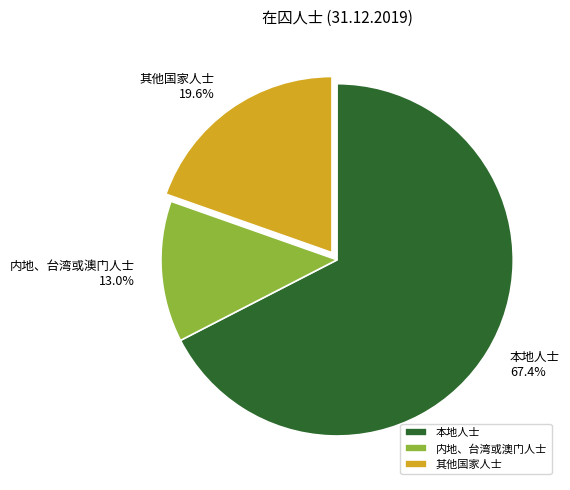

Is it true that 其他国家人士 is 20% of the pie?

True